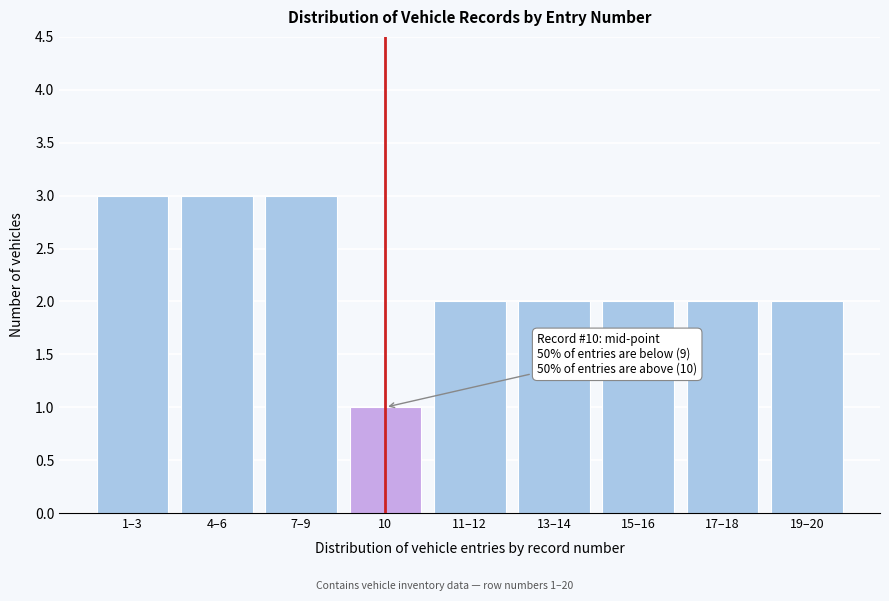

Reading right to left, transcribe all the data shown in this chart.

19–20=2	17–18=2	15–16=2	13–14=2	11–12=2	10=1	7–9=3	4–6=3	1–3=3